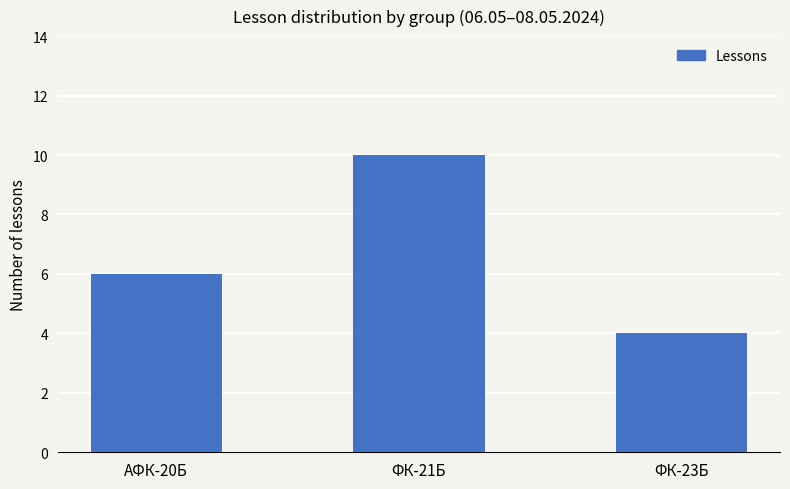

How many values are below 6?

1